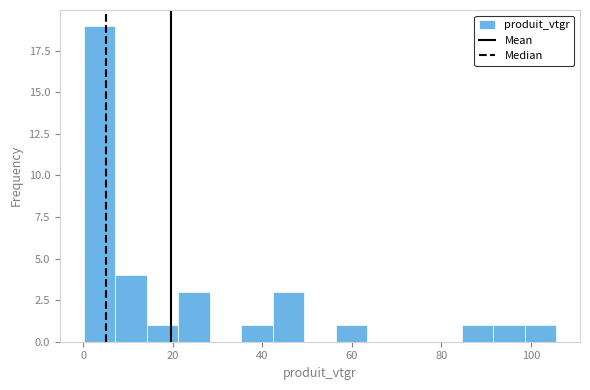

Around what value on the x-axis is the tallest bar? Give the approximate position of its centre, as read against the axis.

4